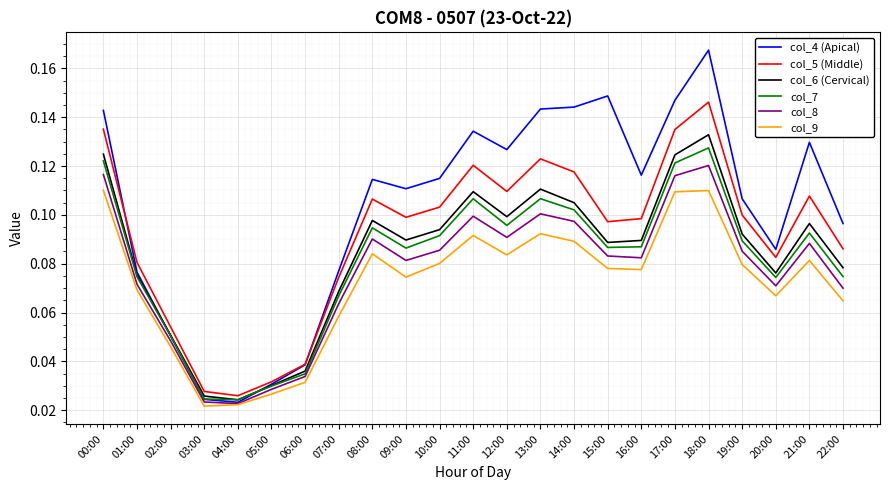

Is the value of col_9 at 13:00 greater than the value of col_4 (Apical) at 17:00?

No